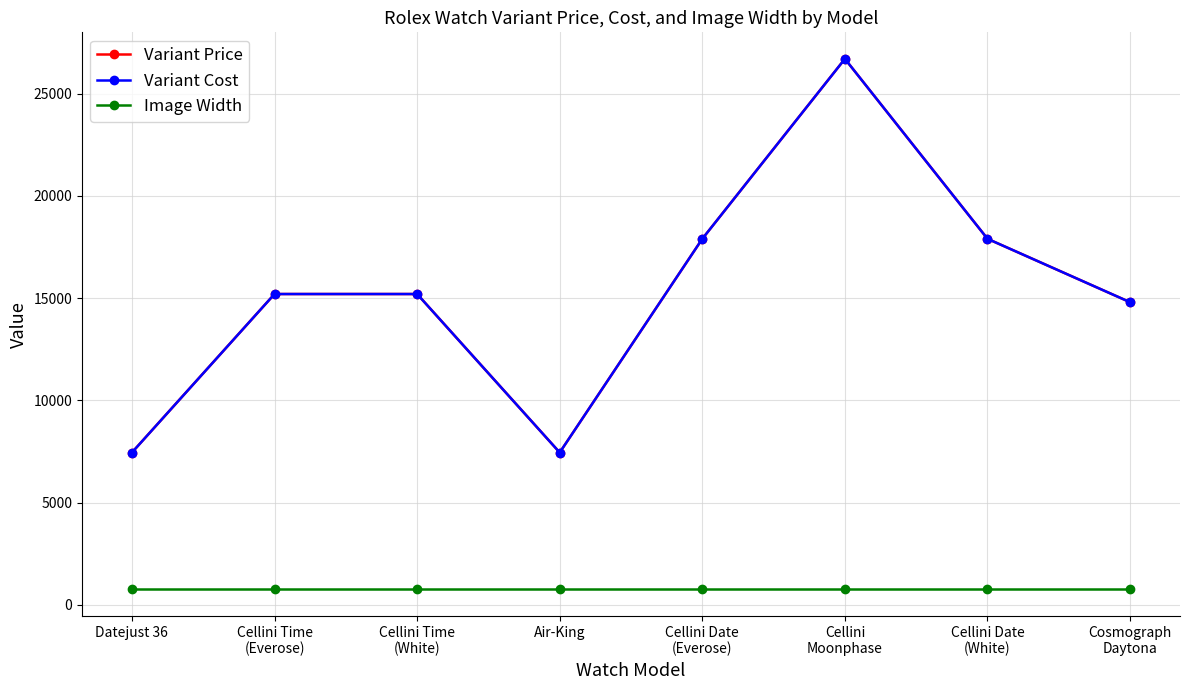

The value of Image Width at Air-King is 760. True or false?

True